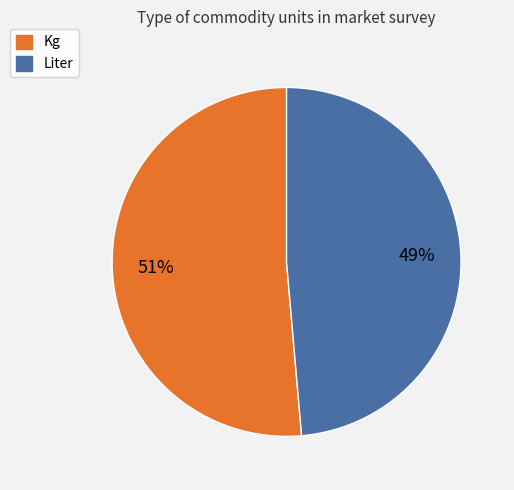

How many segments does this pie chart have?

2